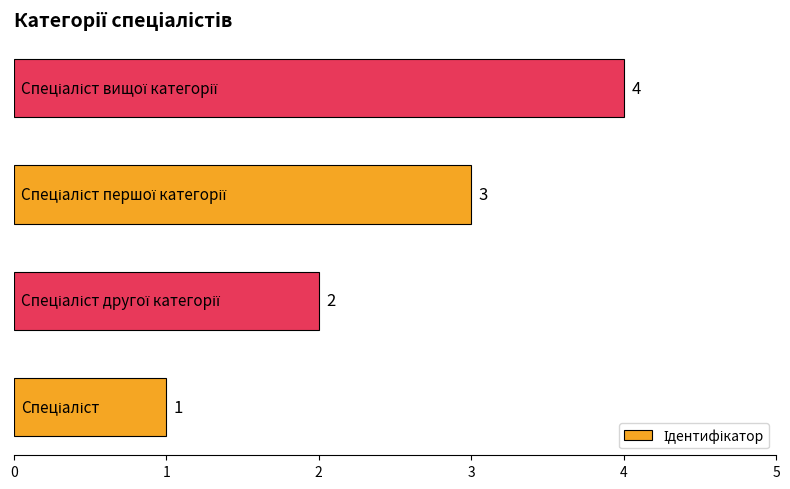

Are the bars grouped side by side (vs. stacked)?

No